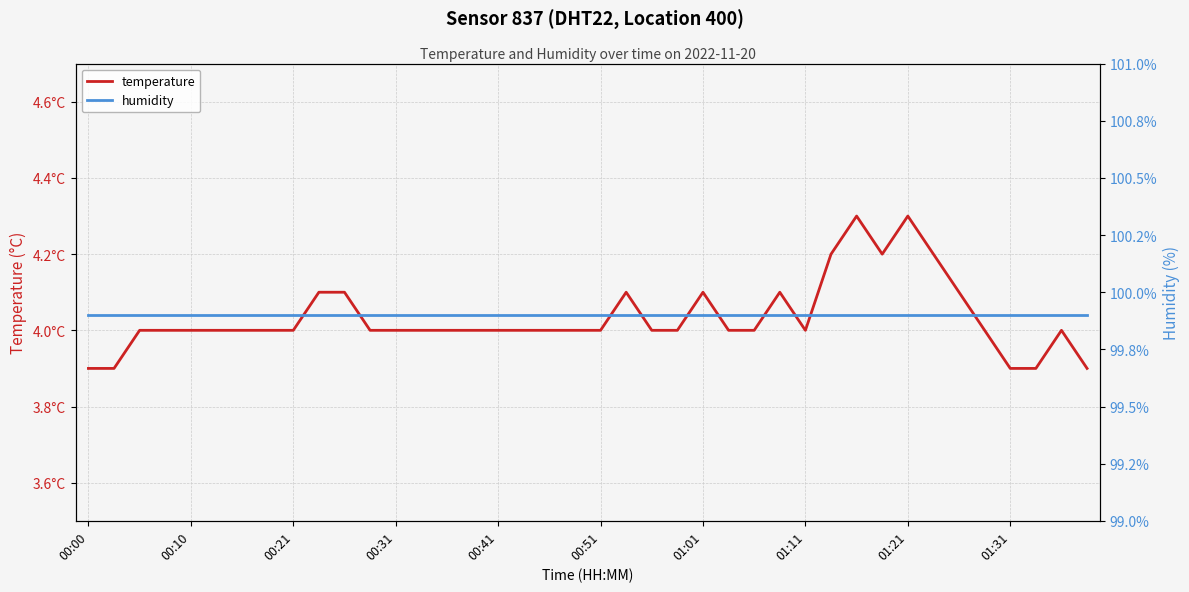

What is the value of the temperature point at the 17th from the left?

4.0